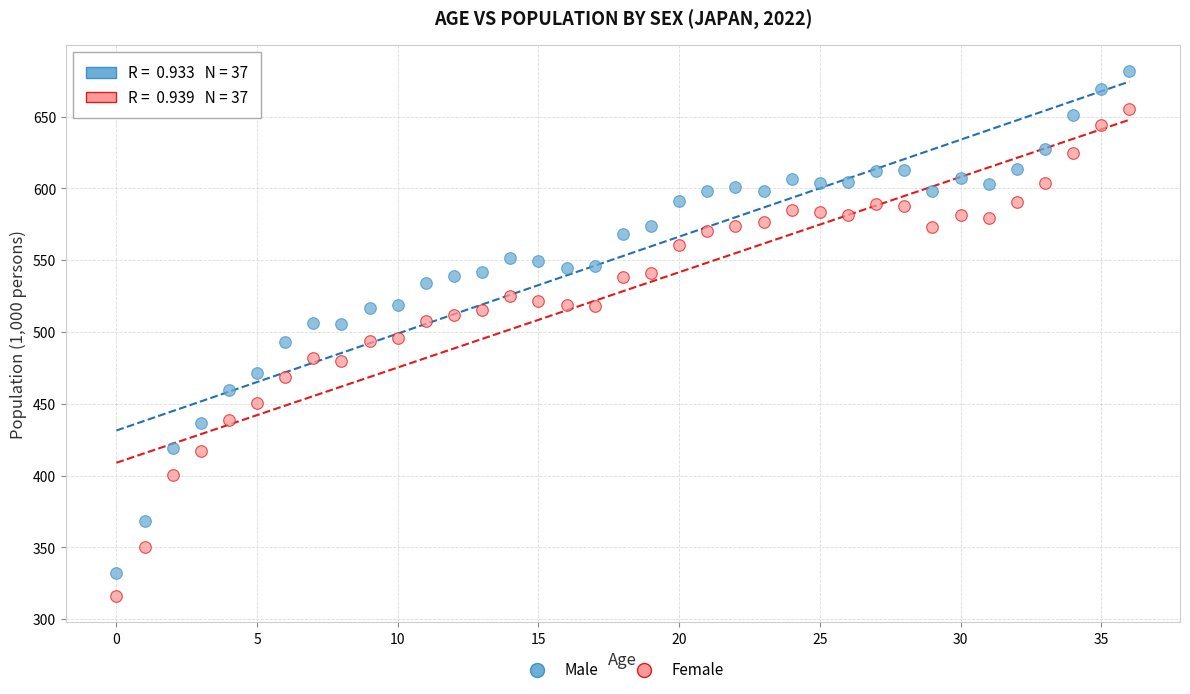

Across all data points, what is the range of Y values (max minus min)?

365.5